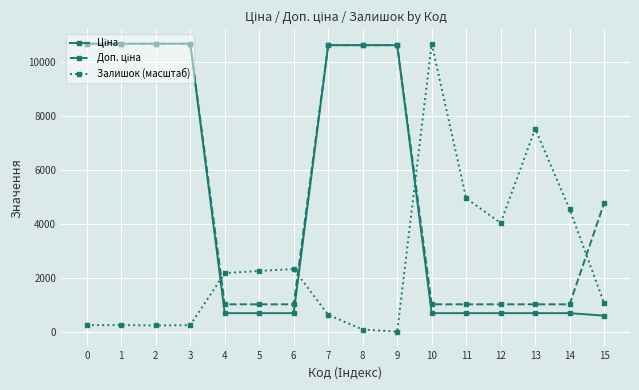

What is the value of the Залишок (масштаб) point at the 13th from the left?

4039.7